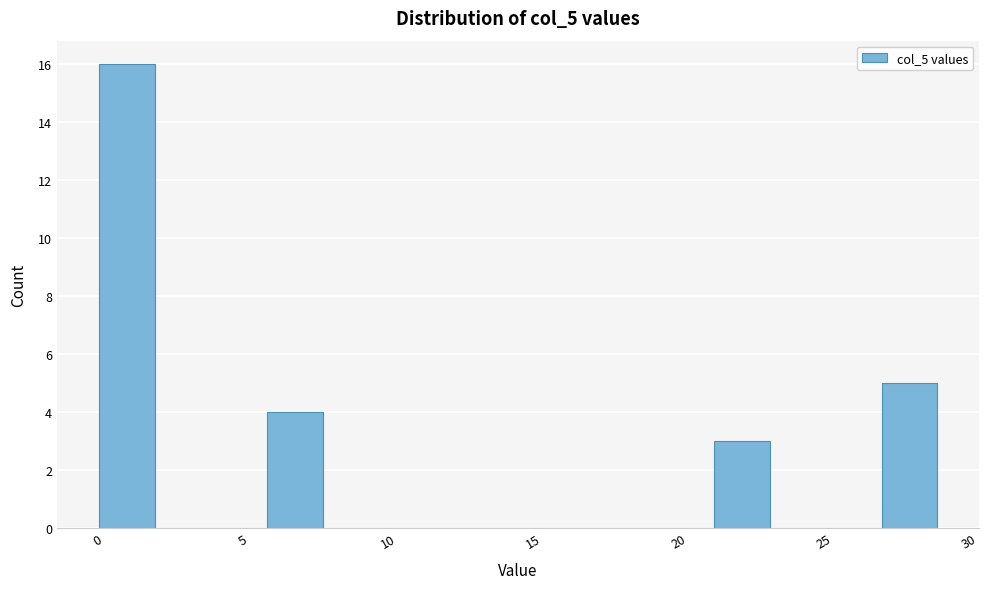

Read against the x-axis, roughly where is the centre of the tallest bar?

1.0